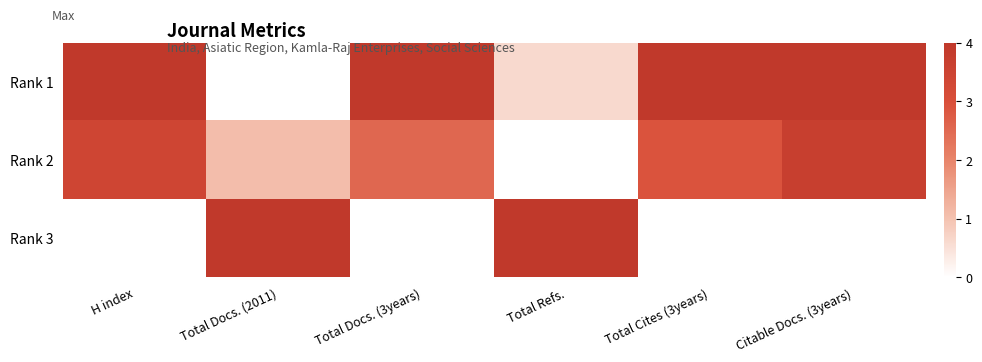

At which category is the sum across all series the highest?

Citable Docs. (3years)